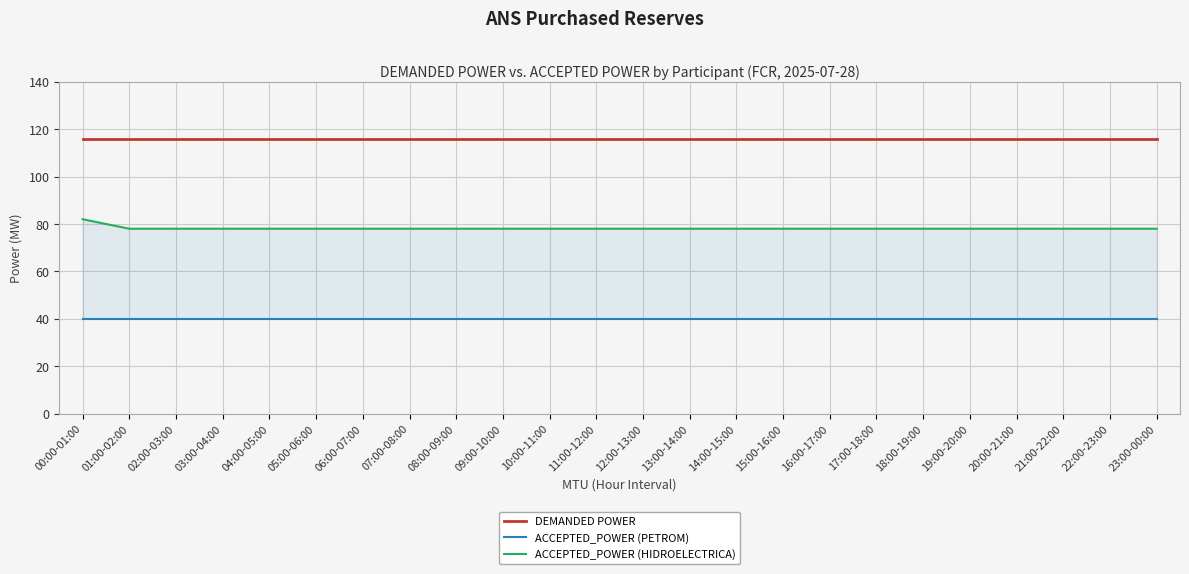

Which series has the largest range (max minus min)?

ACCEPTED_POWER (HIDROELECTRICA)